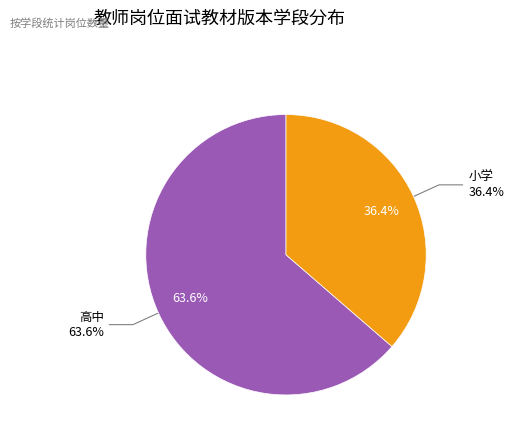

To the nearest percent, what is the difference between the 高中 and 小学 slice percentages?

27%